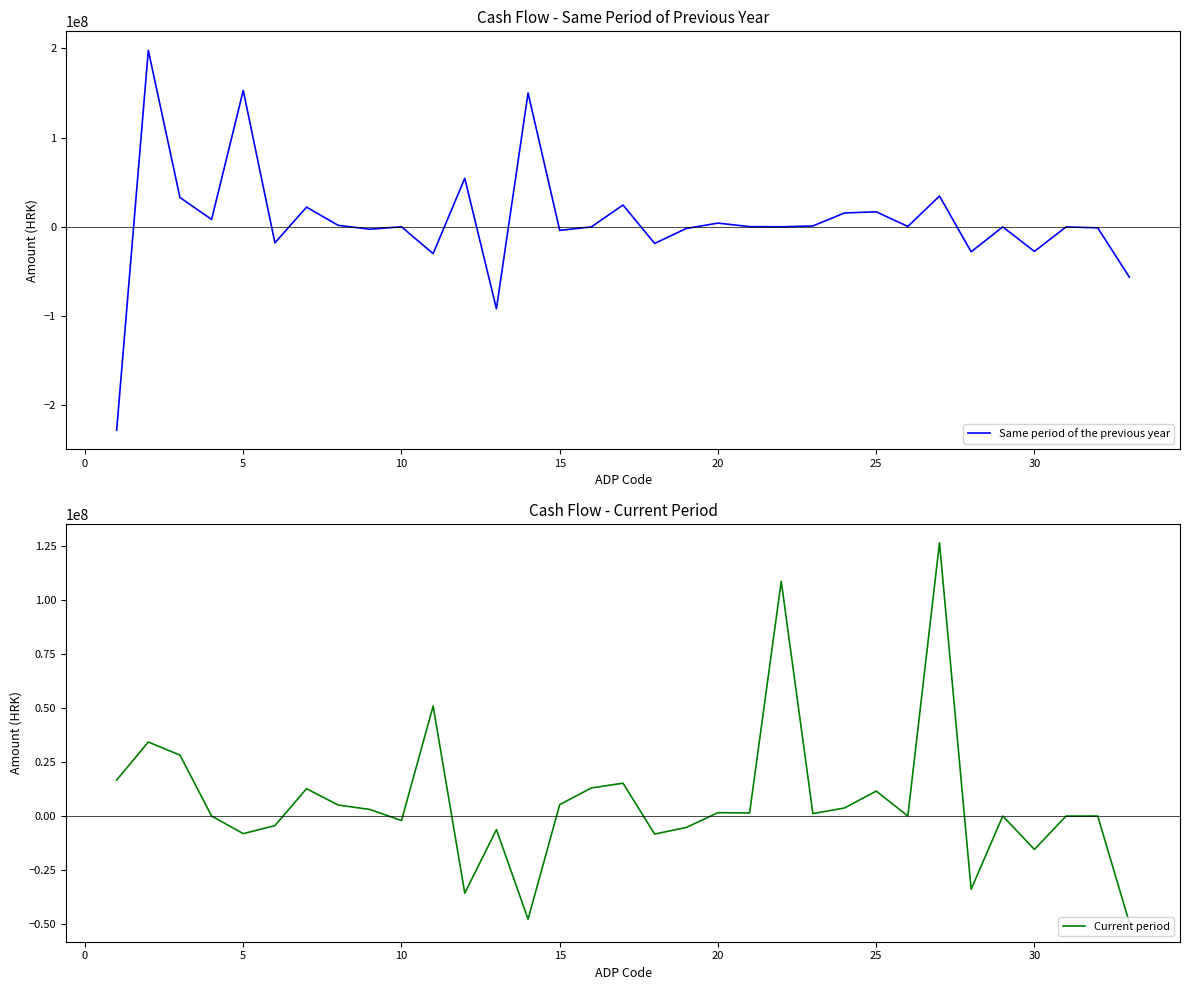

The value of Same period of the previous year at 5 is 152904574.0. True or false?

True